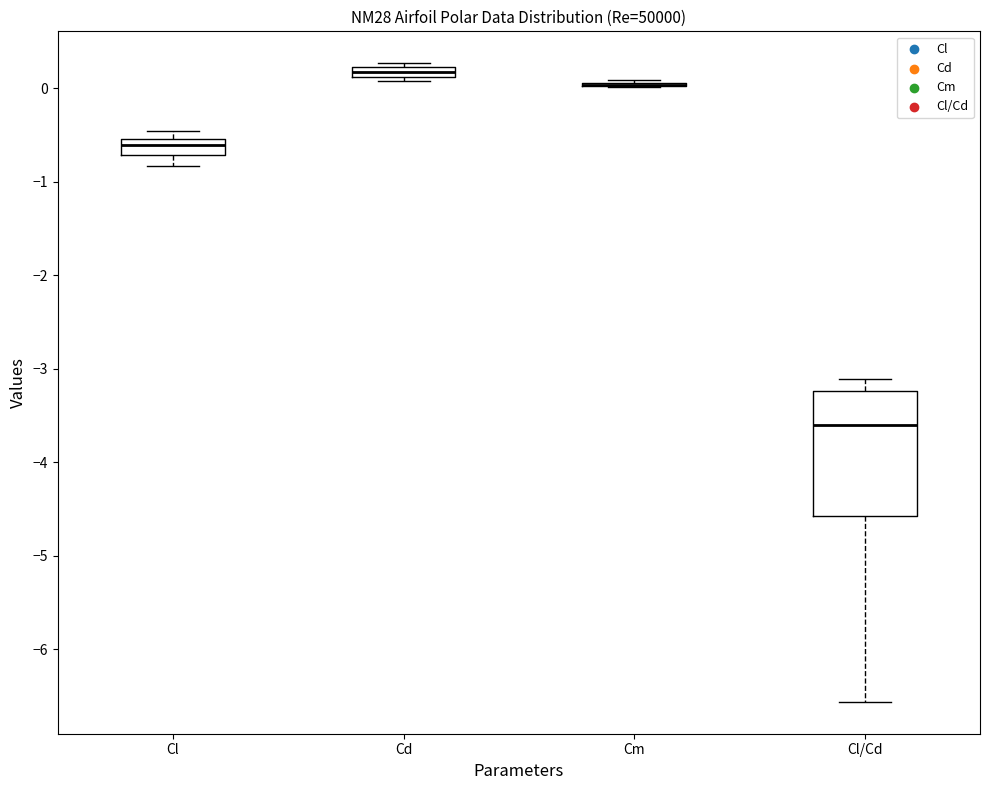

Comparing the boxes themselves (not the whiskers), which one is the tallest?

Cl/Cd